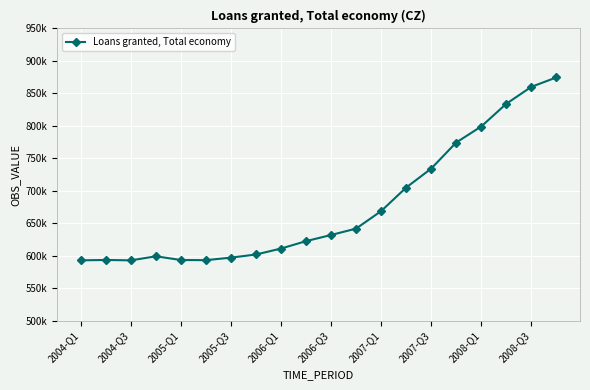

Does the chart have visible grid lines?

Yes